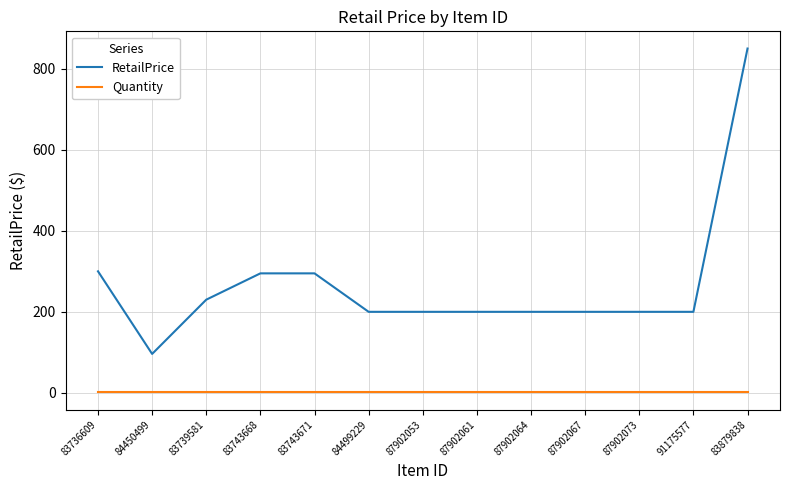

At 84499229, list the series in order from largest to smallest.

RetailPrice, Quantity